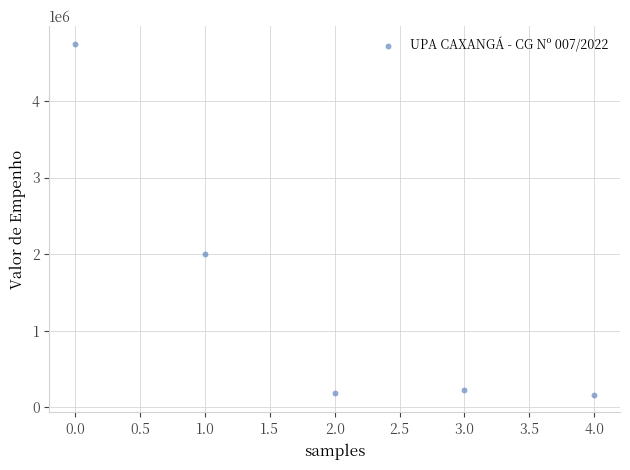

What is the range of Y values (max minus min)?

4584564.4